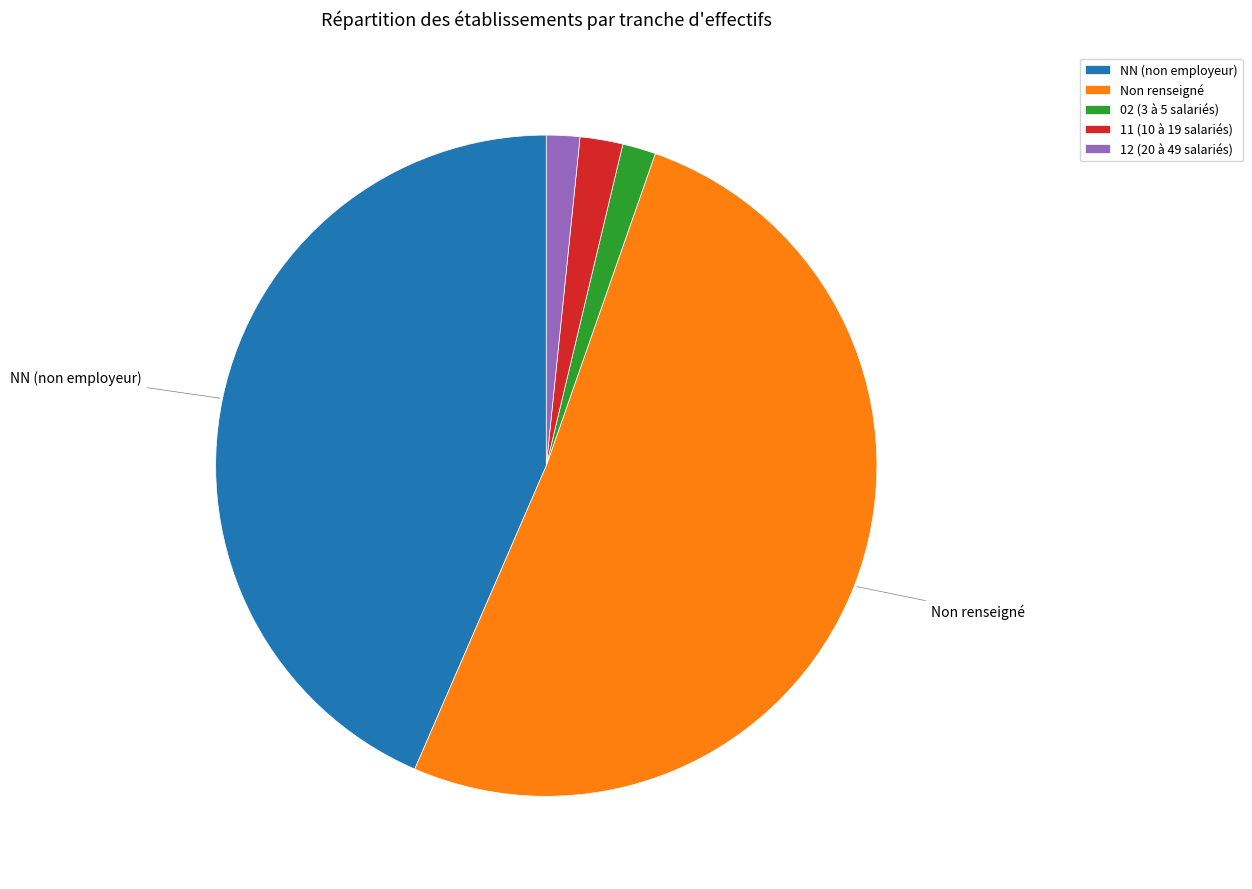

Is there a majority slice in this chart?

Yes